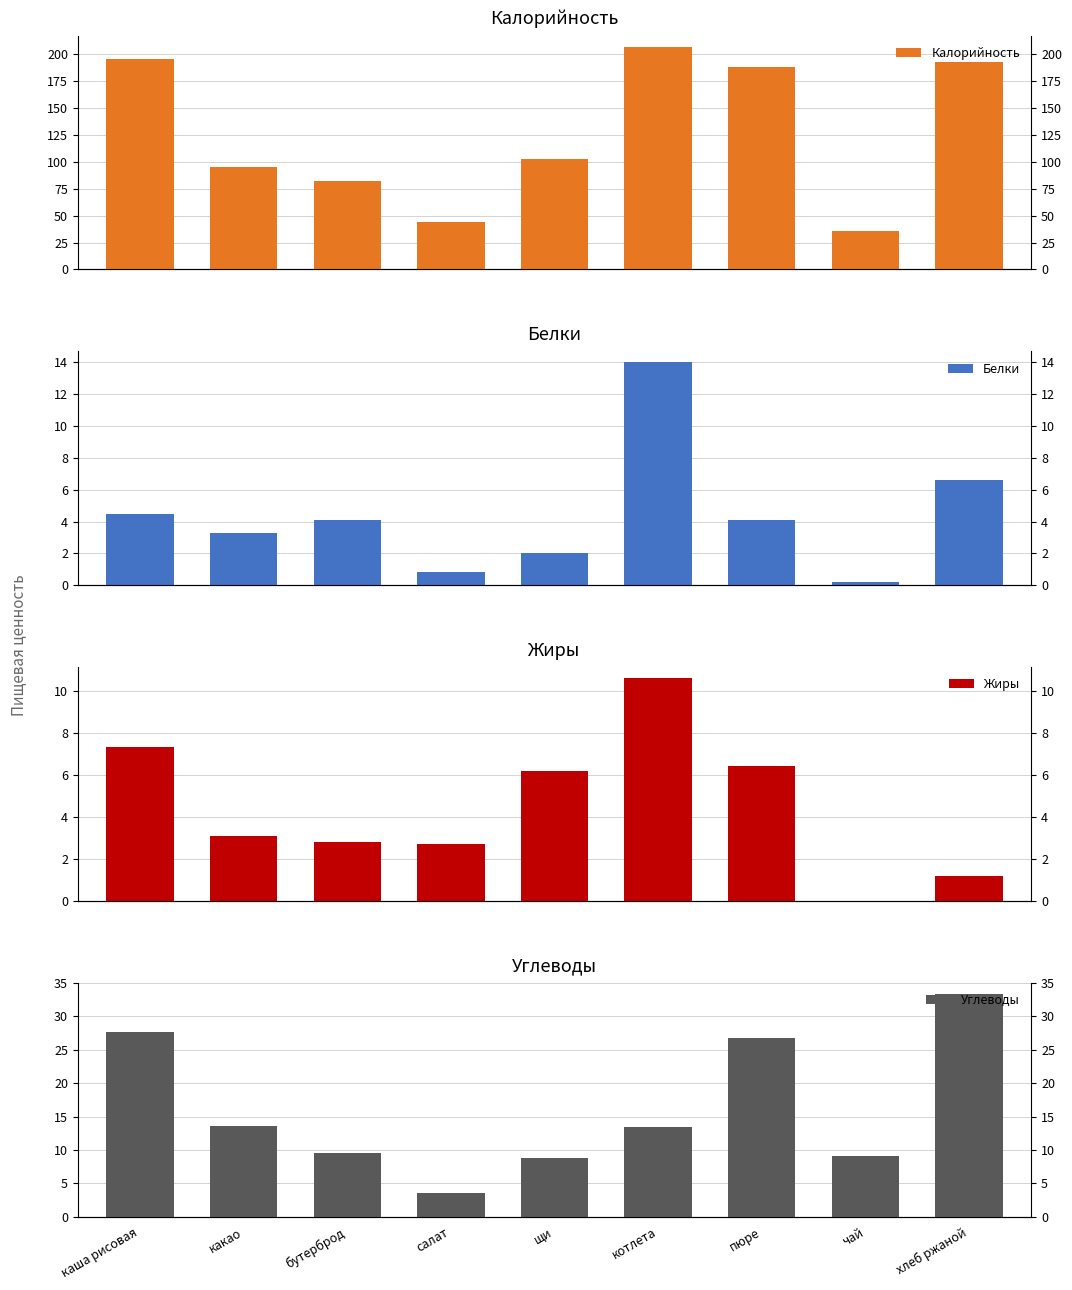

At which label does Жиры first exceed 3?

каша рисовая